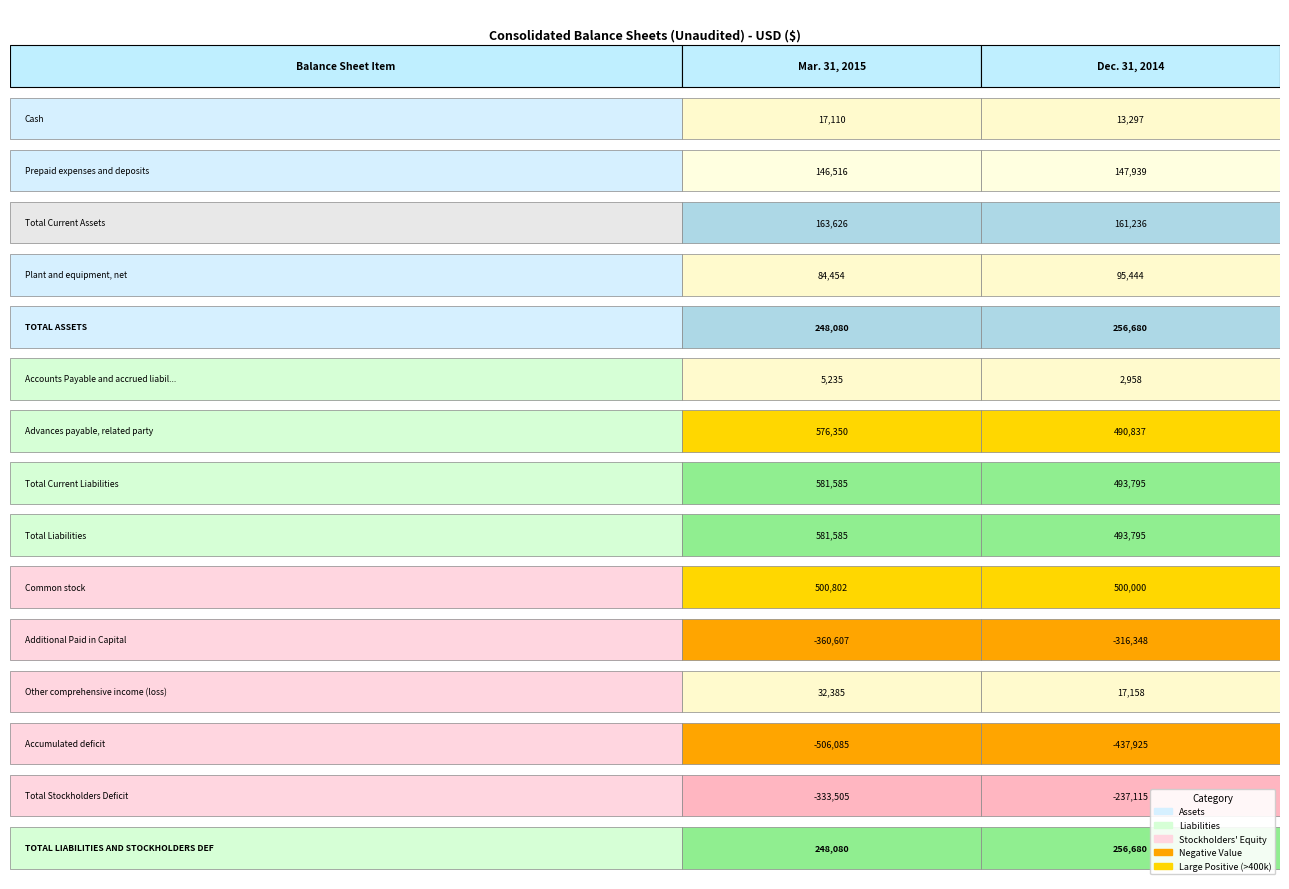

Count the TOTAL LIABILITIES AND STOCKHOLDERS DEF values in the range 248080 to 256680.

2